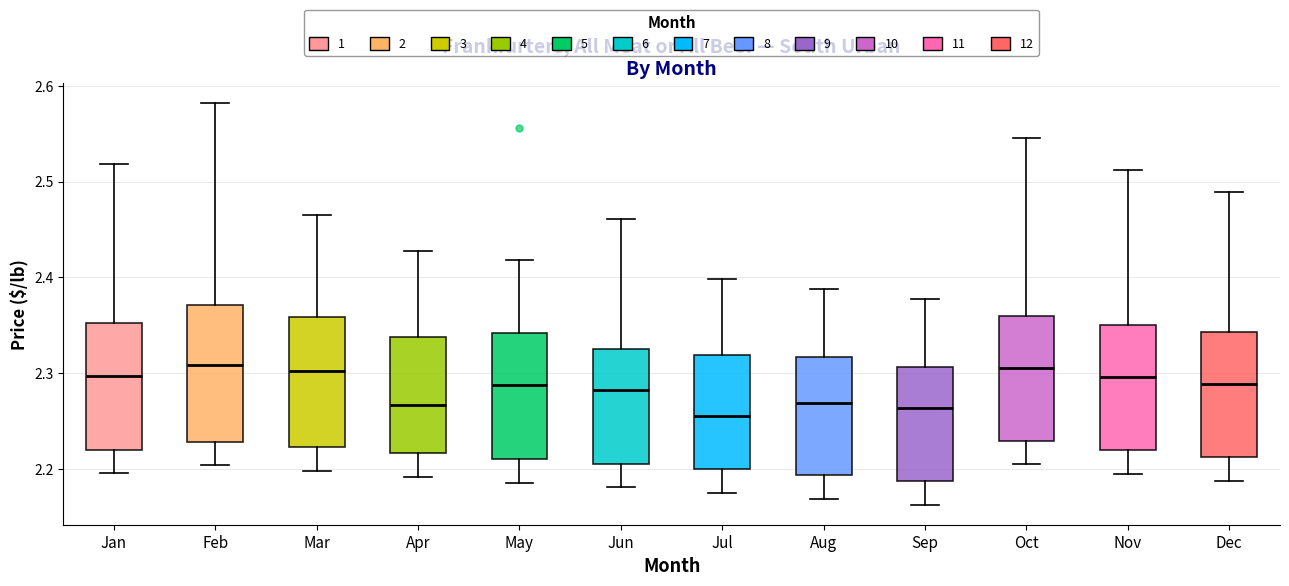

Reading left to right, transcribe this box plot: for each box, give where its median line is, the range the box spans, and where its two whiskers end, as read against the y-axis. The values are not printed on the chart, so give them approximately, as read against the axis.

Jan: median 2.30, box 2.22 to 2.35, whiskers 2.20 to 2.52
Feb: median 2.31, box 2.23 to 2.37, whiskers 2.20 to 2.58
Mar: median 2.30, box 2.22 to 2.36, whiskers 2.20 to 2.47
Apr: median 2.27, box 2.22 to 2.34, whiskers 2.19 to 2.43
May: median 2.29, box 2.21 to 2.34, whiskers 2.19 to 2.42
Jun: median 2.28, box 2.21 to 2.33, whiskers 2.18 to 2.46
Jul: median 2.26, box 2.20 to 2.32, whiskers 2.18 to 2.40
Aug: median 2.27, box 2.19 to 2.32, whiskers 2.17 to 2.39
Sep: median 2.26, box 2.19 to 2.31, whiskers 2.16 to 2.38
Oct: median 2.31, box 2.23 to 2.36, whiskers 2.21 to 2.55
Nov: median 2.30, box 2.22 to 2.35, whiskers 2.20 to 2.51
Dec: median 2.29, box 2.21 to 2.34, whiskers 2.19 to 2.49